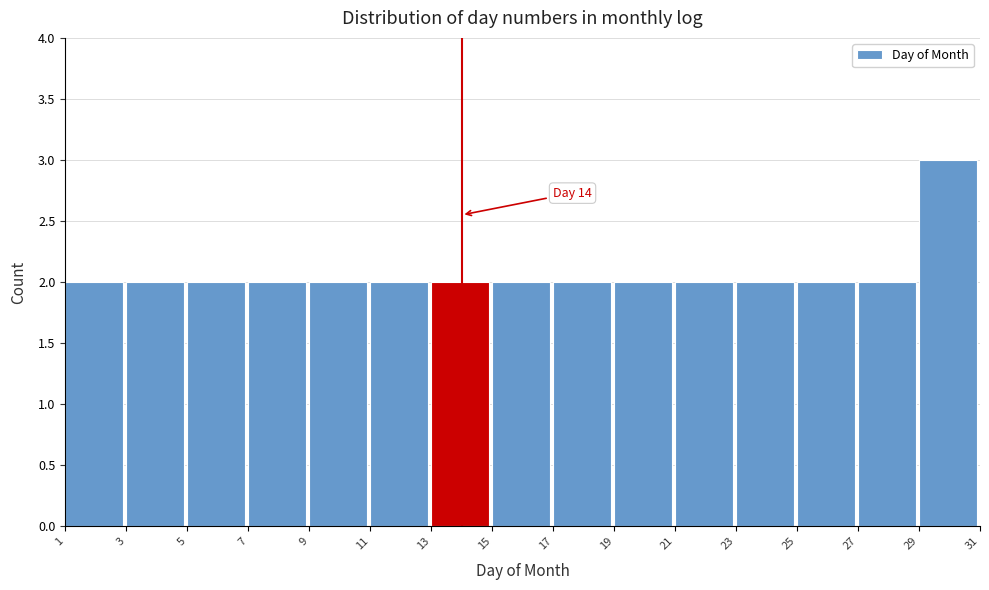

Over which range of the x-axis is the bar tallest?

29 to 31